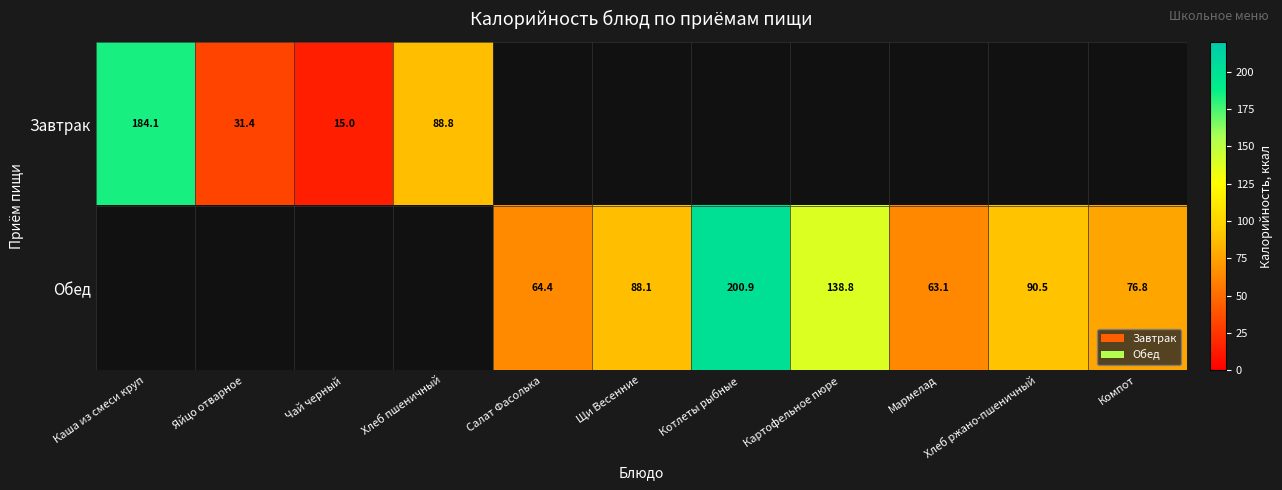

Is it true that Обед equals 15.2 at Салат Фасолька?

False